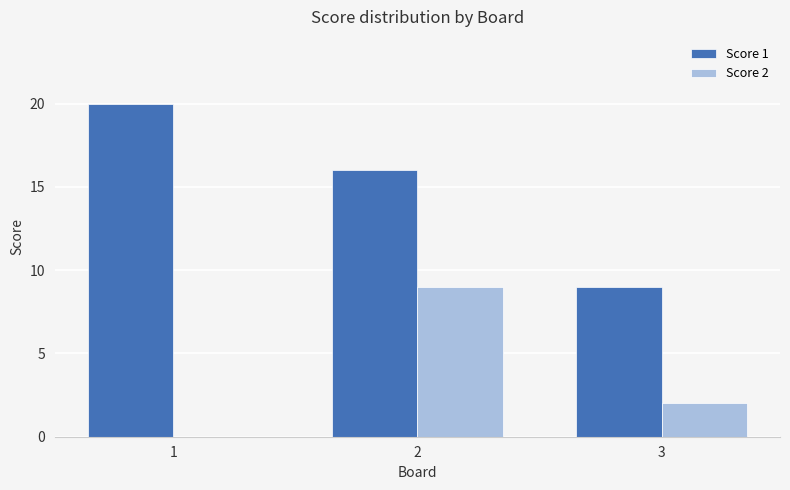

What is the sum of all Score 1 values?

45